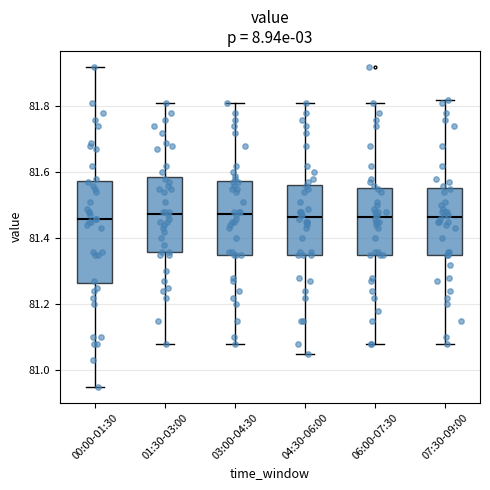

Reading left to right, read every box against the y-axis: the position of its median line, the range the box covers, and the ends of its whiskers. The values are not printed on the chart, so give them approximately, as read against the axis.

00:00-01:30: median 81.46, box 81.26 to 81.58, whiskers 80.96 to 81.92
01:30-03:00: median 81.48, box 81.36 to 81.58, whiskers 81.08 to 81.82
03:00-04:30: median 81.48, box 81.36 to 81.58, whiskers 81.08 to 81.82
04:30-06:00: median 81.46, box 81.36 to 81.56, whiskers 81.06 to 81.82
06:00-07:30: median 81.46, box 81.36 to 81.56, whiskers 81.08 to 81.82
07:30-09:00: median 81.46, box 81.36 to 81.56, whiskers 81.08 to 81.82